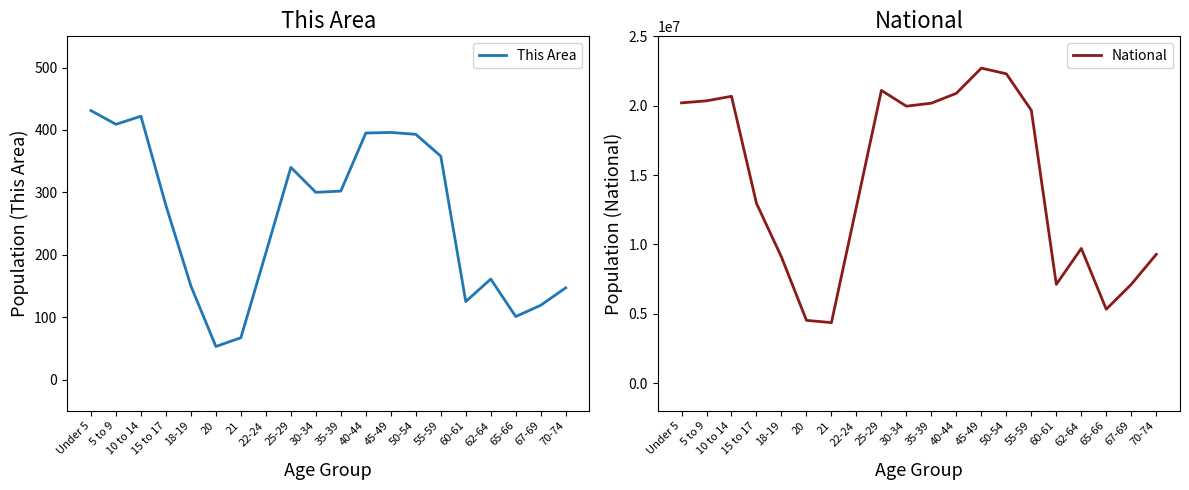

True or false: This Area and National cross at least once.

False